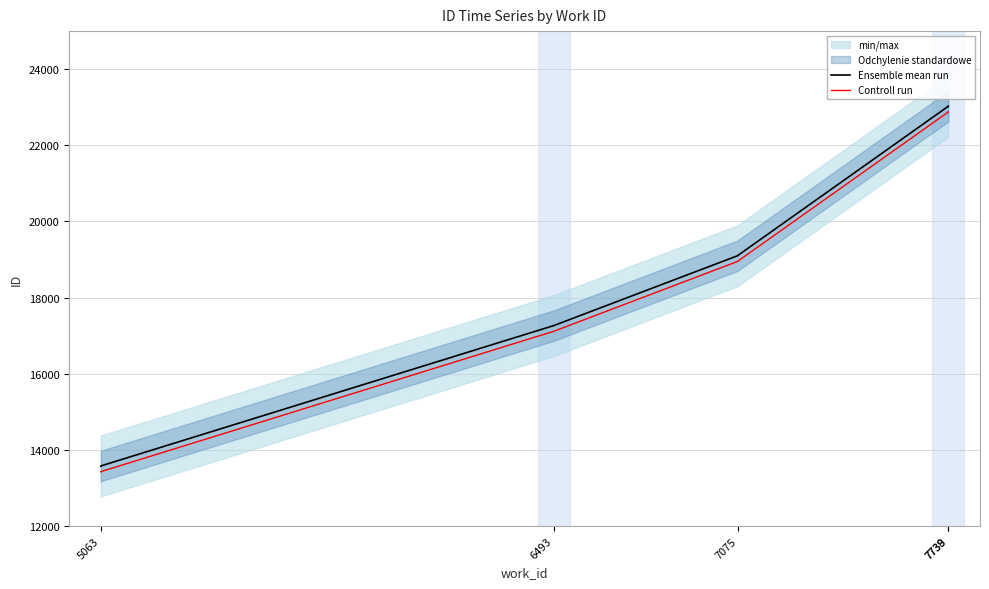

Does the chart have visible grid lines?

Yes